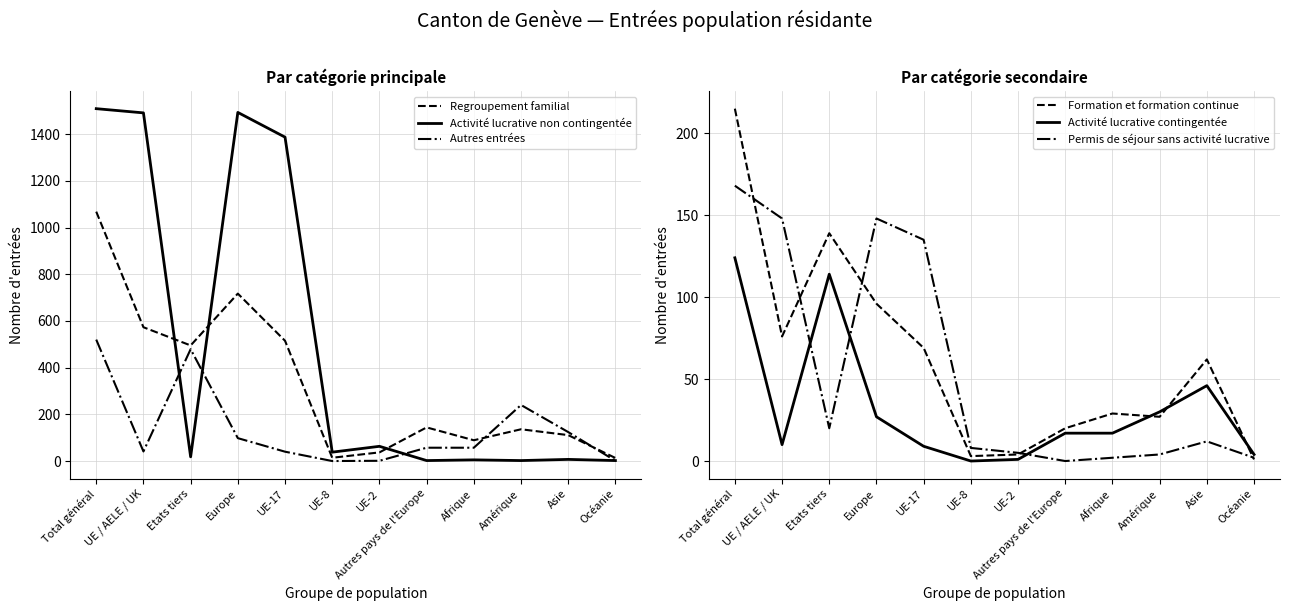

Reading left to right, transcribe all the data shown in this chart.

Regroupement familial: Total général=1068	UE / AELE / UK=573	Etats tiers=495	Europe=717	UE-17=515	UE-8=14	UE-2=37	Autres pays de l'Europe=144	Afrique=89	Amérique=136	Asie=111	Océanie=13
Activité lucrative non contingentée: Total général=1509	UE / AELE / UK=1491	Etats tiers=18	Europe=1493	UE-17=1387	UE-8=38	UE-2=63	Autres pays de l'Europe=2	Afrique=5	Amérique=2	Asie=7	Océanie=2
Autres entrées: Total général=520	UE / AELE / UK=41	Etats tiers=479	Europe=98	UE-17=40	UE-8=0	UE-2=1	Autres pays de l'Europe=57	Afrique=57	Amérique=240	Asie=124	Océanie=1
Formation et formation continue: Total général=215	UE / AELE / UK=76	Etats tiers=139	Europe=96	UE-17=69	UE-8=3	UE-2=4	Autres pays de l'Europe=20	Afrique=29	Amérique=27	Asie=62	Océanie=1
Activité lucrative contingentée: Total général=124	UE / AELE / UK=10	Etats tiers=114	Europe=27	UE-17=9	UE-8=0	UE-2=1	Autres pays de l'Europe=17	Afrique=17	Amérique=30	Asie=46	Océanie=4
Permis de séjour sans activité lucrative: Total général=168	UE / AELE / UK=148	Etats tiers=20	Europe=148	UE-17=135	UE-8=8	UE-2=5	Autres pays de l'Europe=0	Afrique=2	Amérique=4	Asie=12	Océanie=2